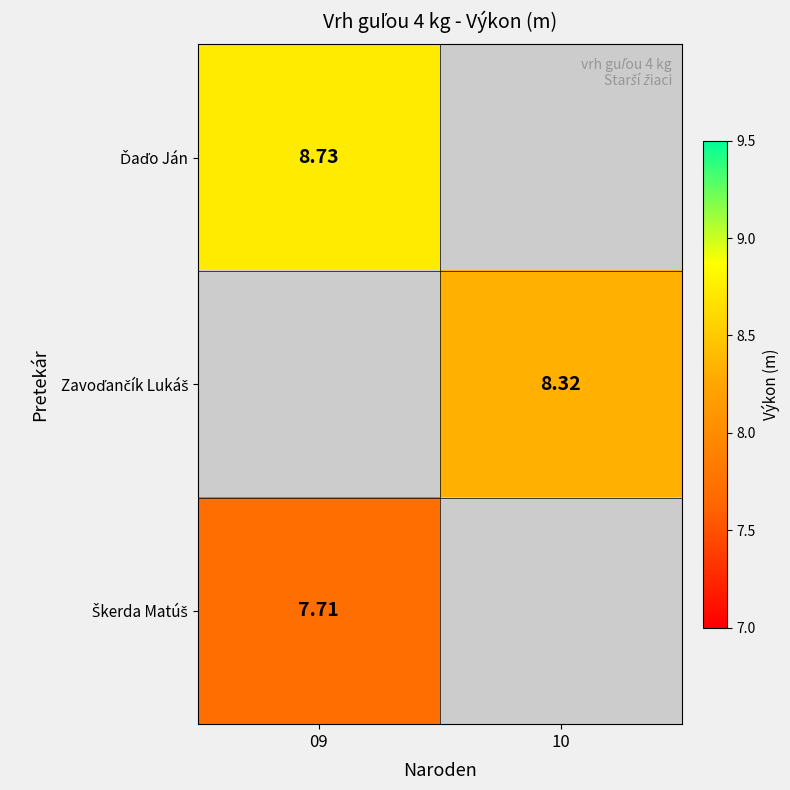

How many values in the Zavoďančík Lukáš series exceed 8?

1